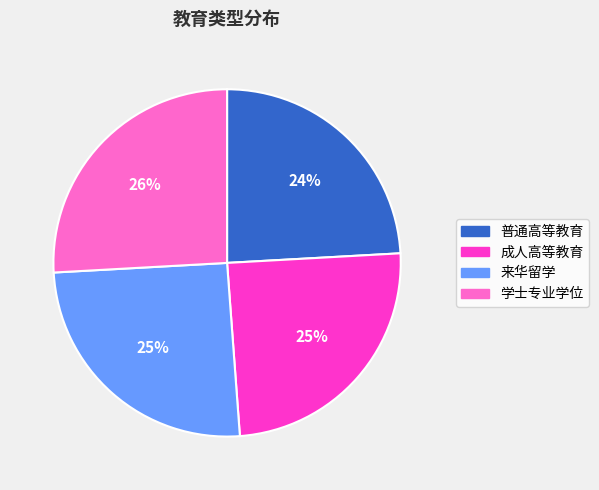

How many slices are in this pie chart?

4